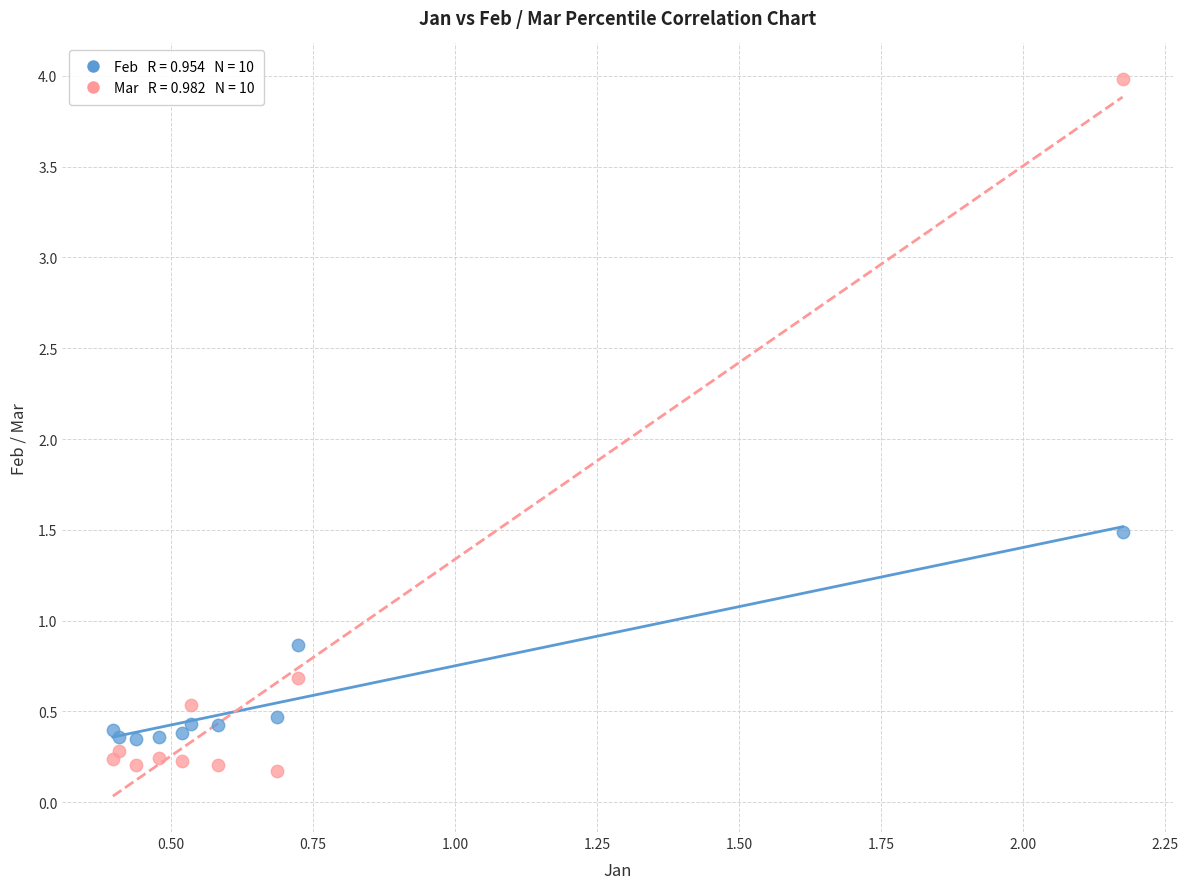

Across all series, what Y value is closest to 2?

1.5